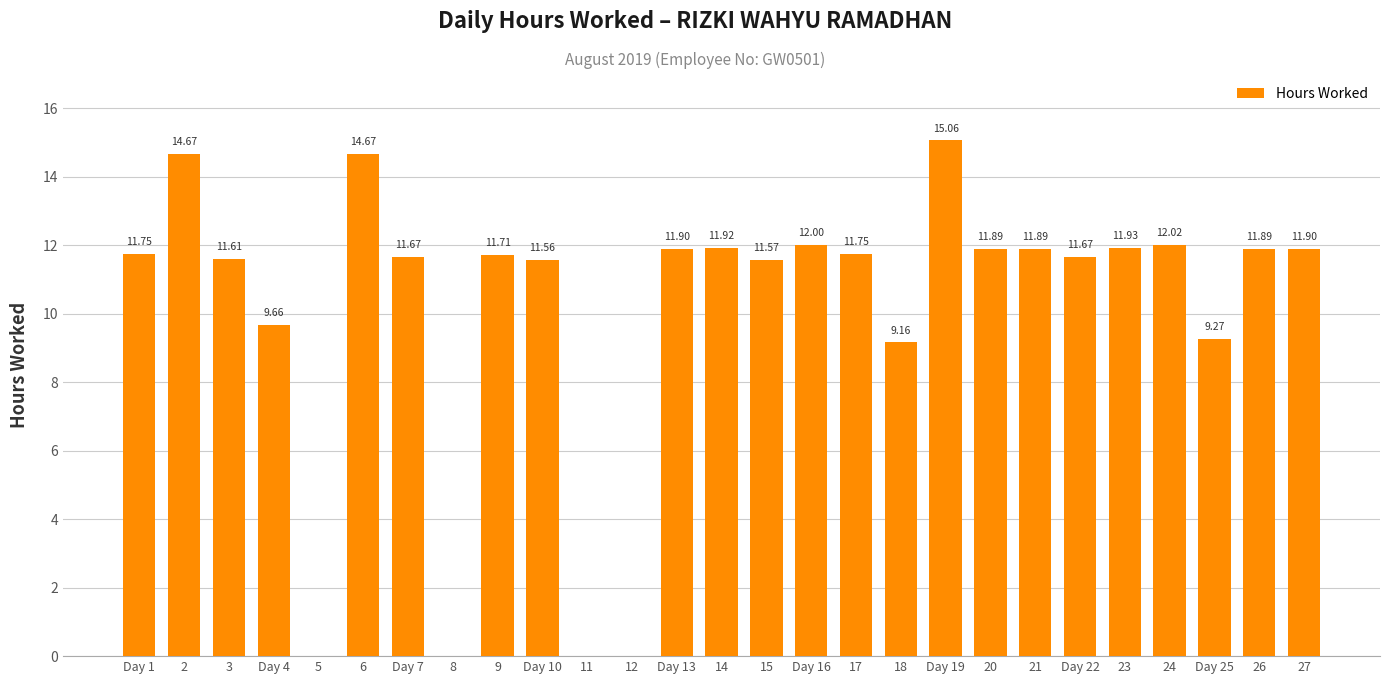

Reading left to right, list all the values displayed in this chart.

Day 1=11.8	2=14.7	3=11.6	Day 4=9.7	5=0.0	6=14.7	Day 7=11.7	8=0.0	9=11.7	Day 10=11.6	11=0.0	12=0.0	Day 13=11.9	14=11.9	15=11.6	Day 16=12.0	17=11.8	18=9.2	Day 19=15.1	20=11.9	21=11.9	Day 22=11.7	23=11.9	24=12.0	Day 25=9.3	26=11.9	27=11.9